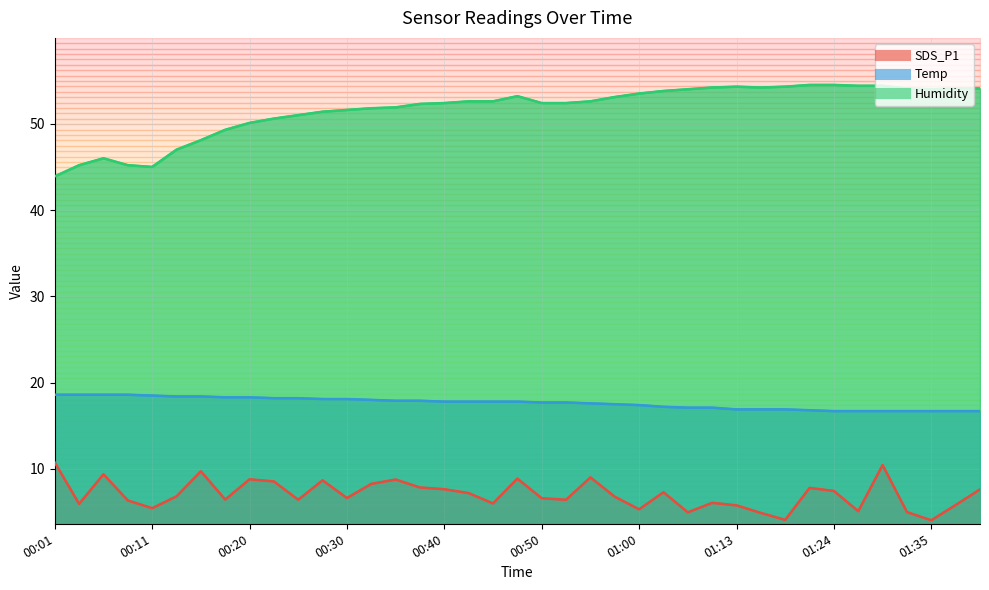

What is the label of the 4th point from the left?

00:08